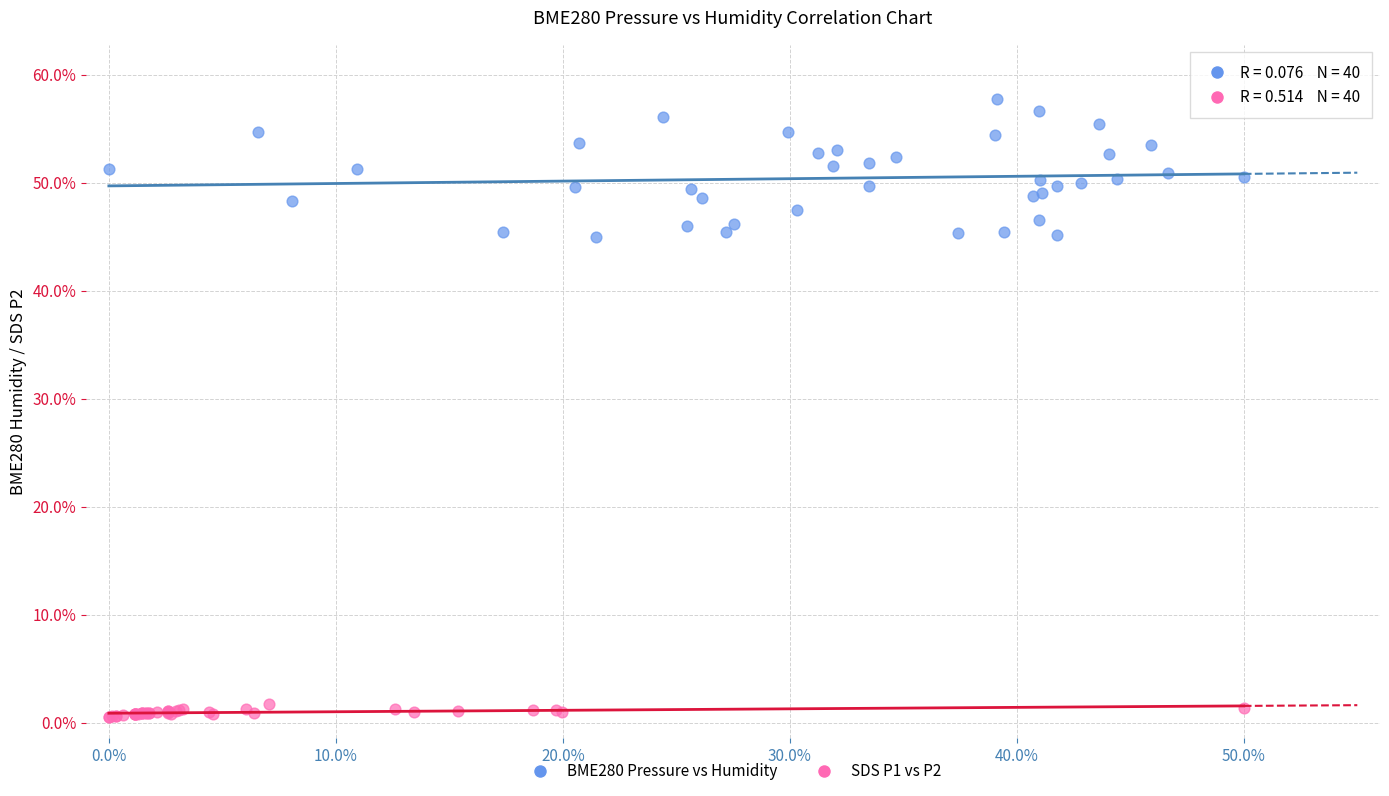

Which series reaches the maximum Y coordinate?

BME280 Pressure vs Humidity